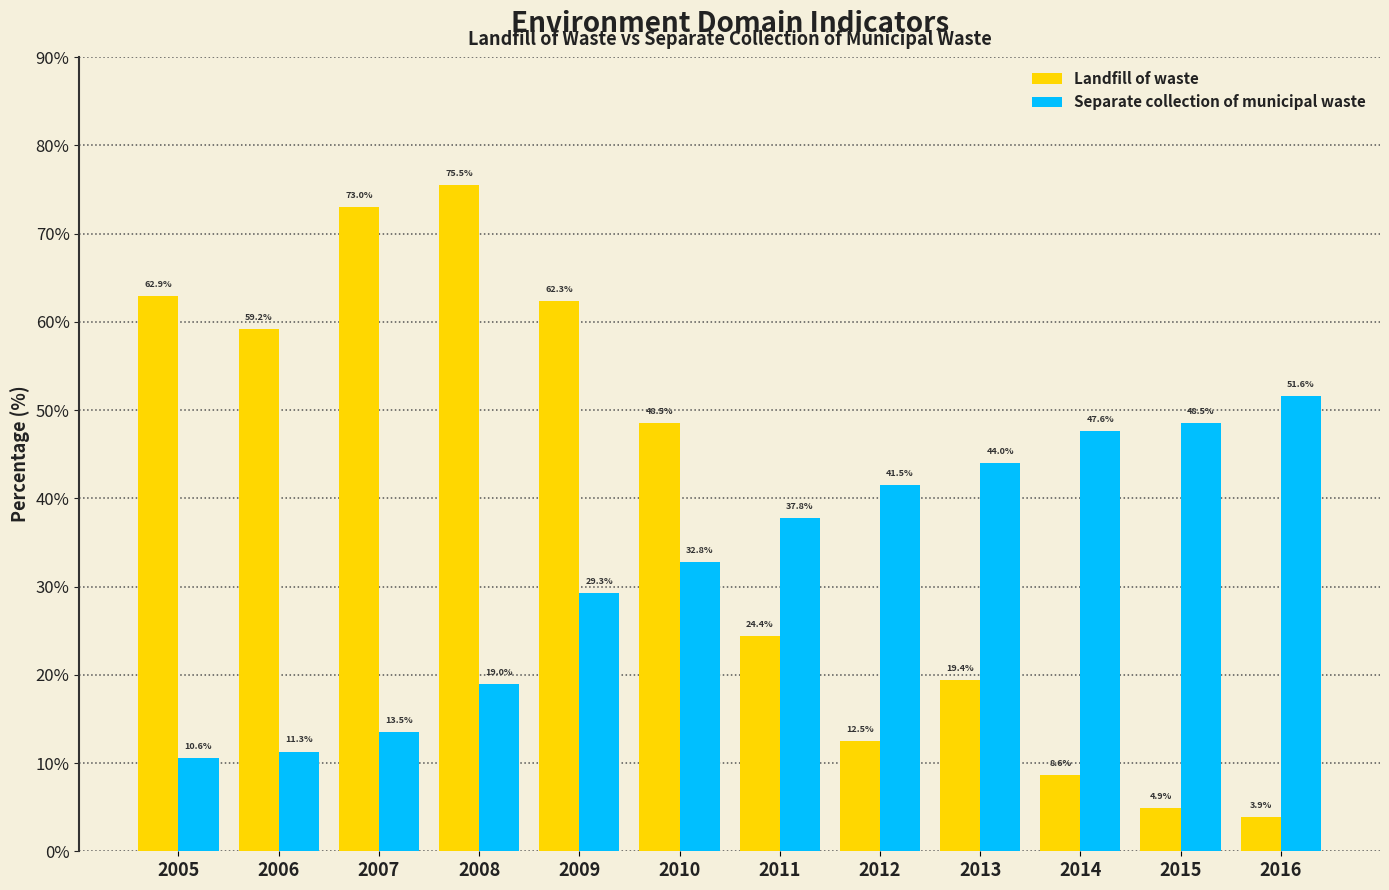

The Separate collection of municipal waste series shows 48.5 at 2015. True or false?

True